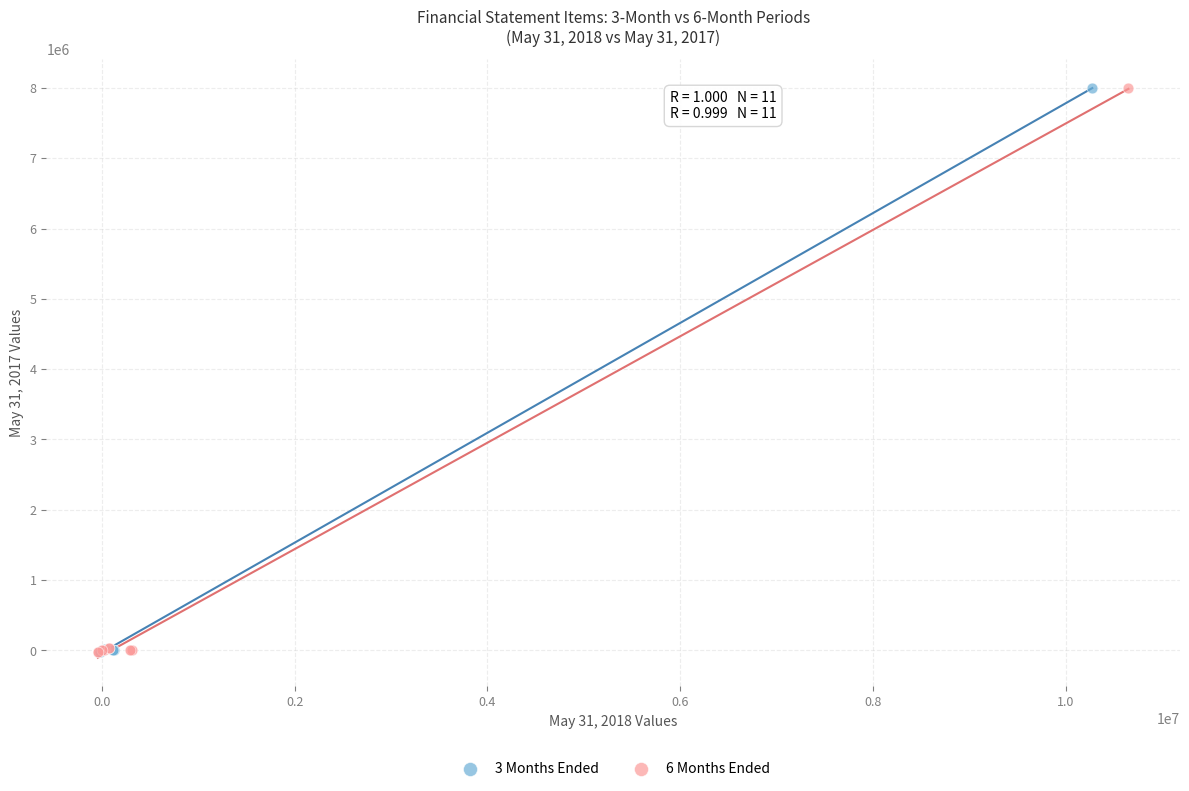

Which series has the largest Y range (max minus min)?

6 Months Ended